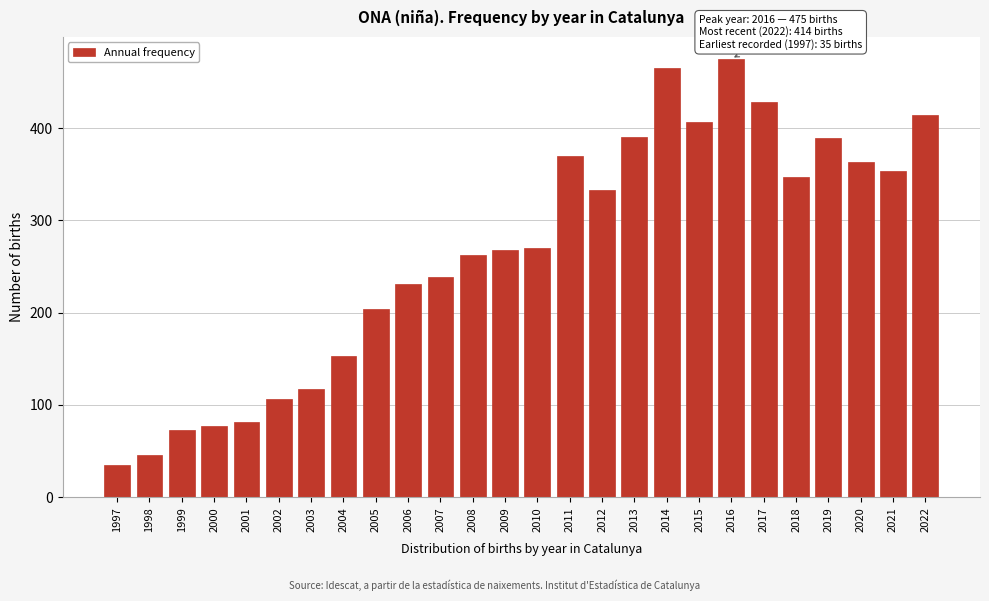

What is the minimum value shown in the chart?

35